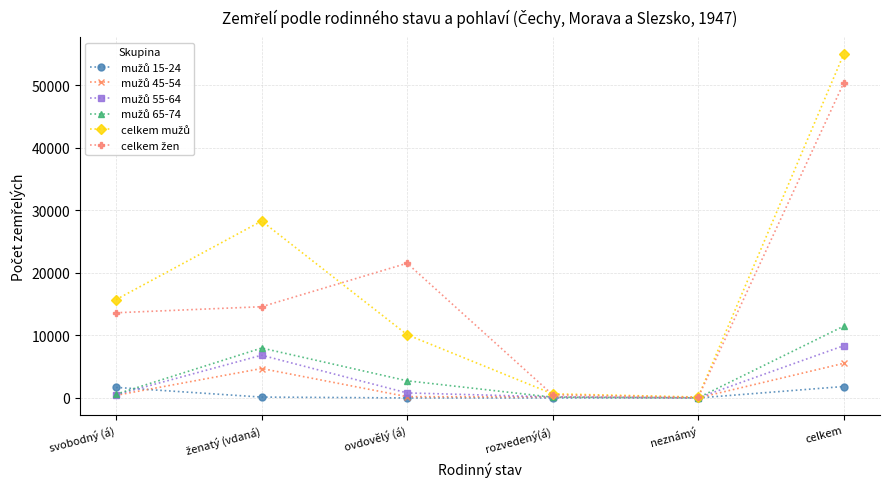

What is the total value across all series at neznámý?

280